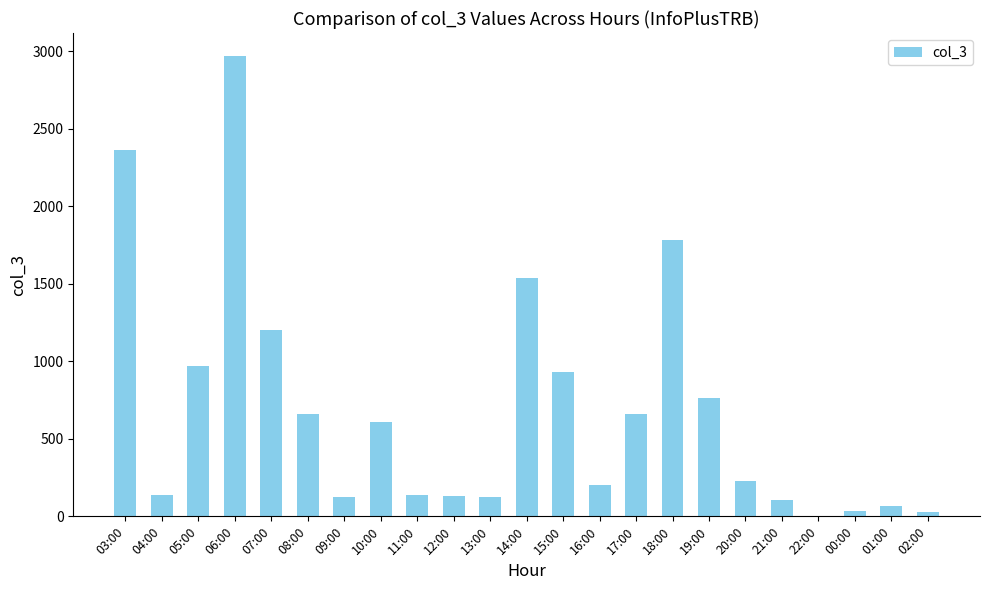

What is the sum of all values?

15776